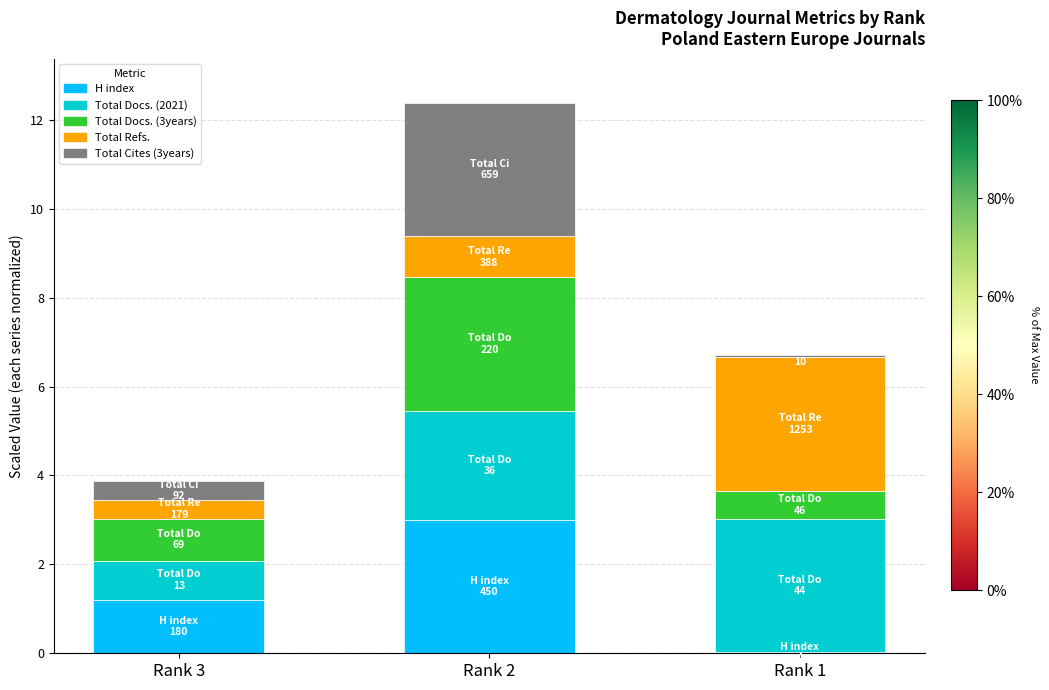

The value of H index at Rank 2 is 4.9. True or false?

False